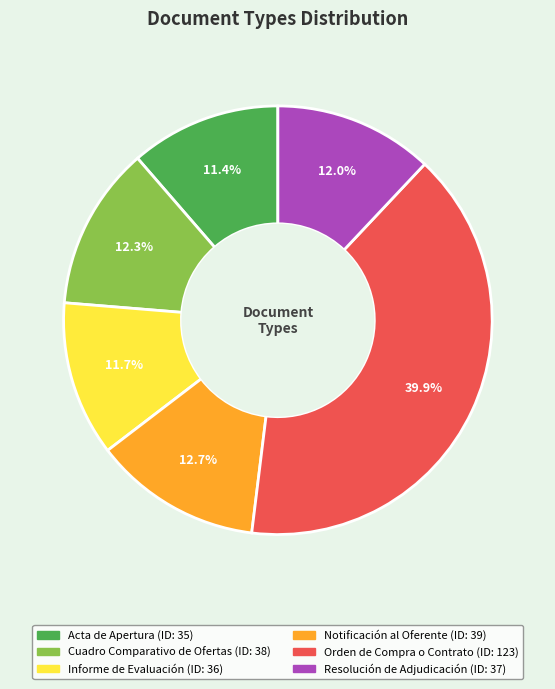

Which slice is the largest?

Orden de Compra o Contrato